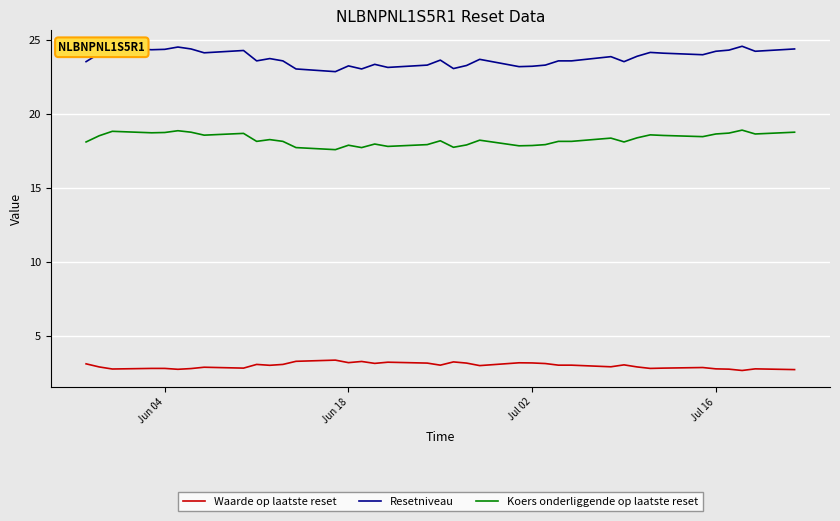

True or false: Koers onderliggende op laatste reset and Waarde op laatste reset intersect in this chart.

False